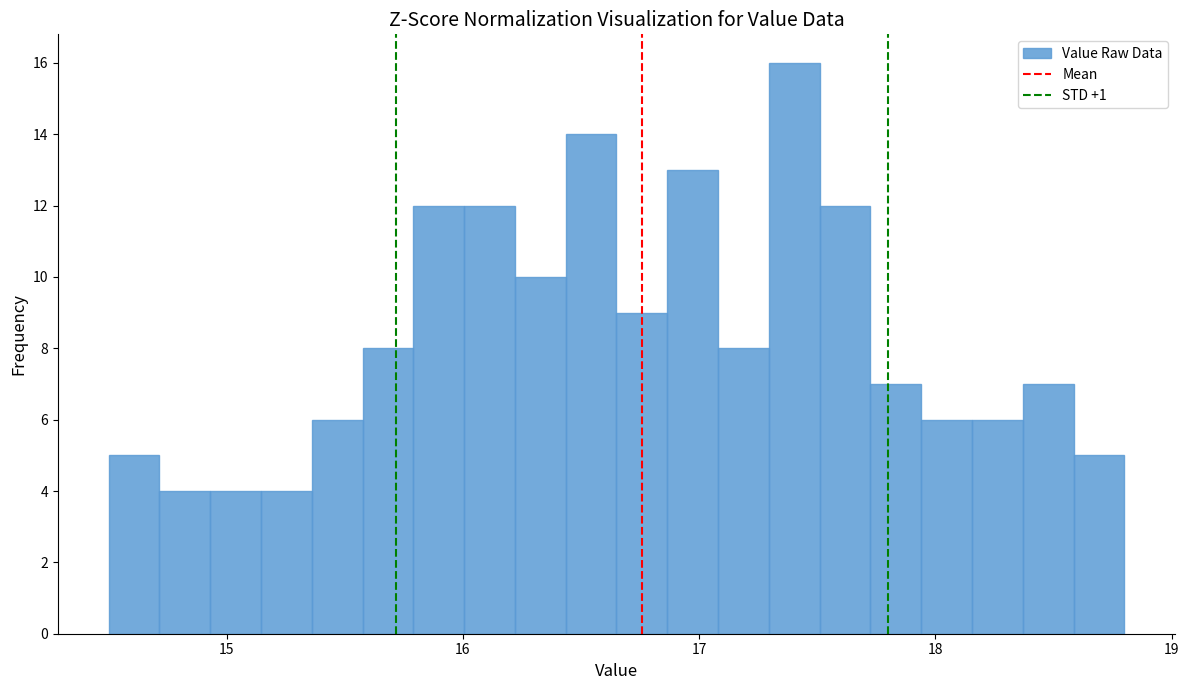

Around what value on the x-axis is the tallest bar? Give the approximate position of its centre, as read against the axis.

17.4